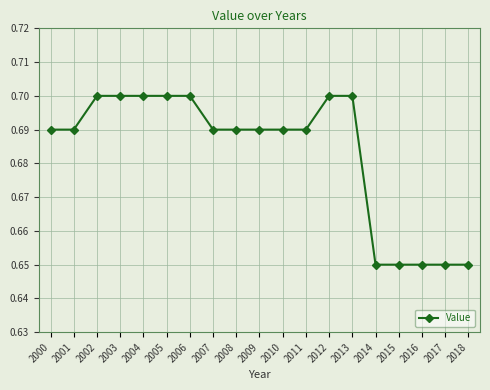

Count the values in the range 0 to 1.

19